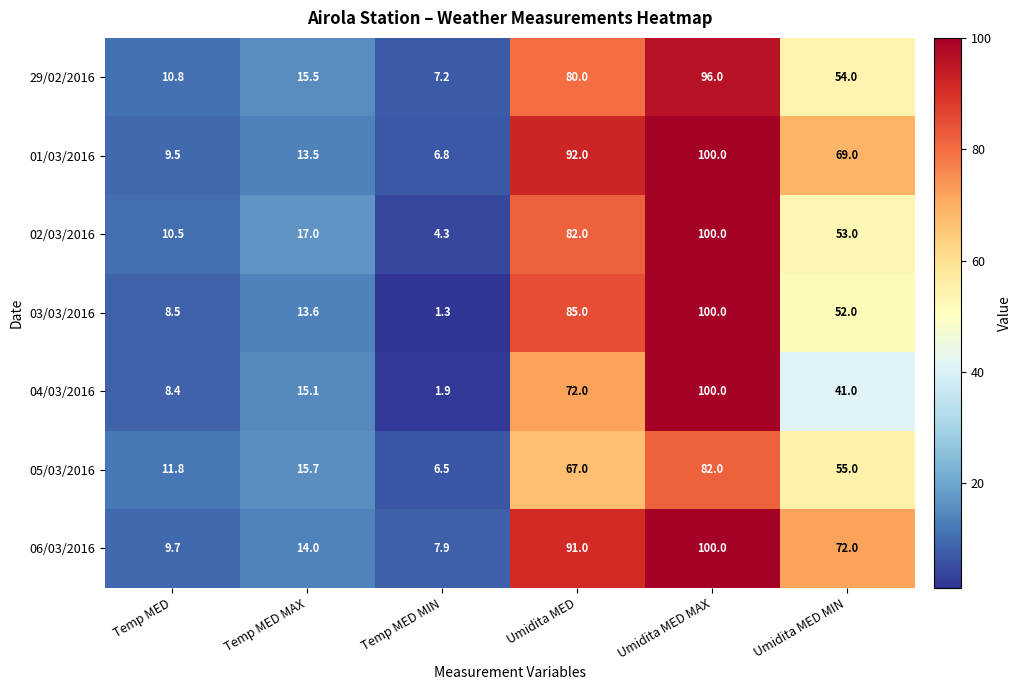

What is the total value across all series at Temp MED MAX?

104.4